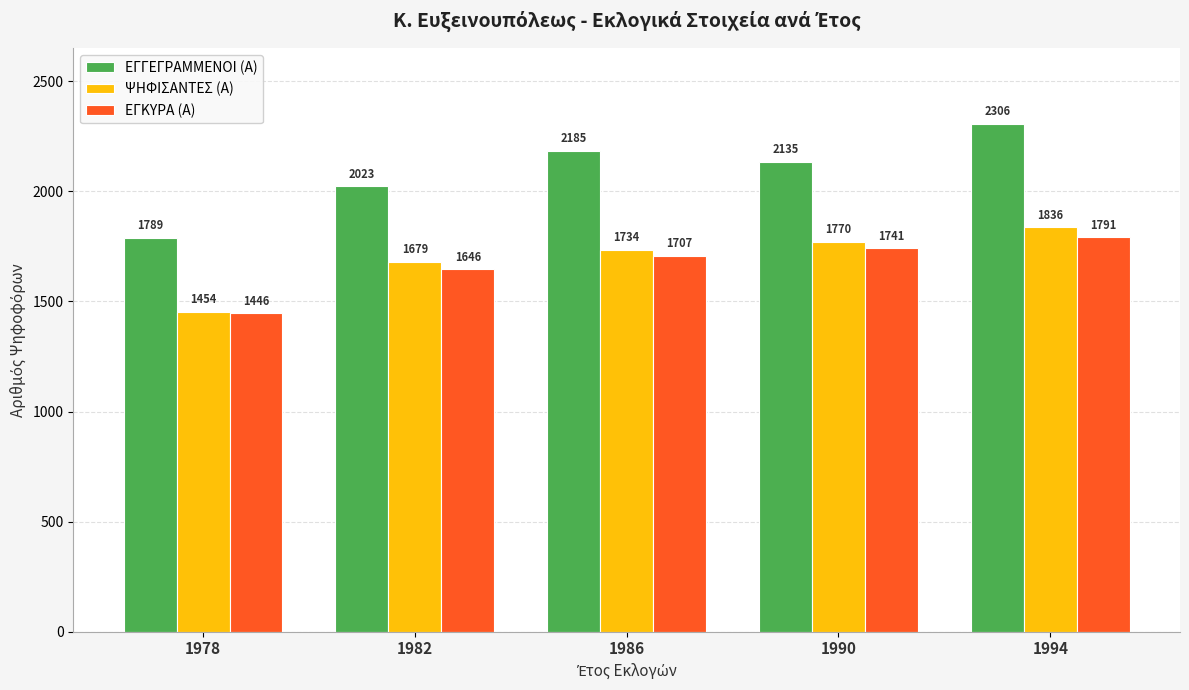

True or false: ΕΓΚΥΡΑ (Α) has a value of 1446 at 1978.

True